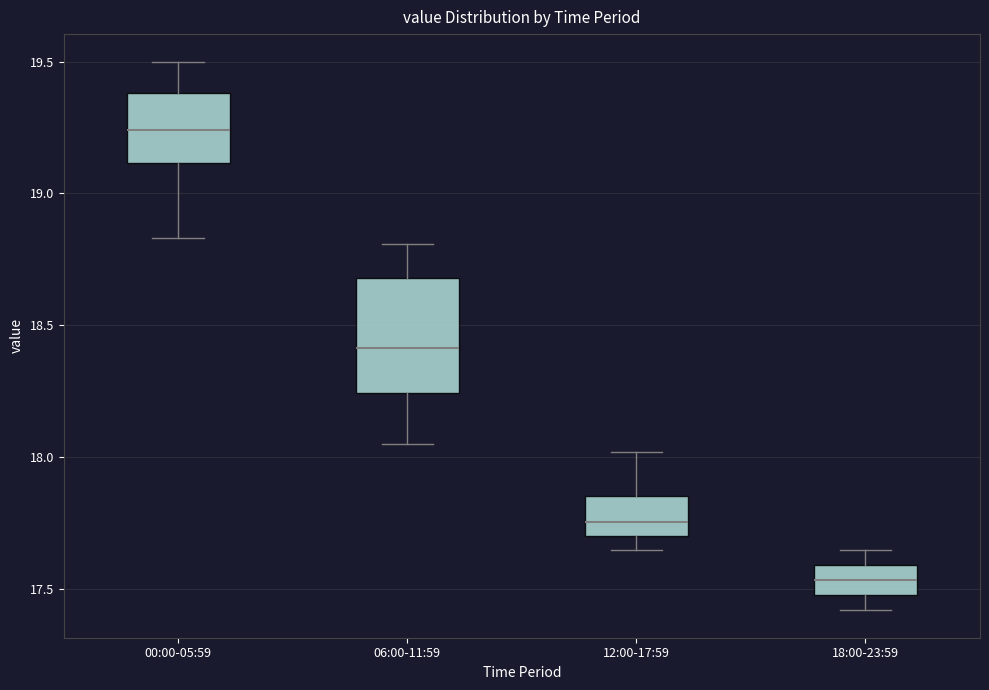

Reading left to right, read every box against the y-axis: the position of its median line, the range the box covers, and the ends of its whiskers. The values are not printed on the chart, so give them approximately, as read against the axis.

00:00-05:59: median 19.25, box 19.10 to 19.40, whiskers 18.85 to 19.50
06:00-11:59: median 18.40, box 18.25 to 18.70, whiskers 18.05 to 18.80
12:00-17:59: median 17.75, box 17.70 to 17.85, whiskers 17.65 to 18.00
18:00-23:59: median 17.55, box 17.50 to 17.60, whiskers 17.40 to 17.65